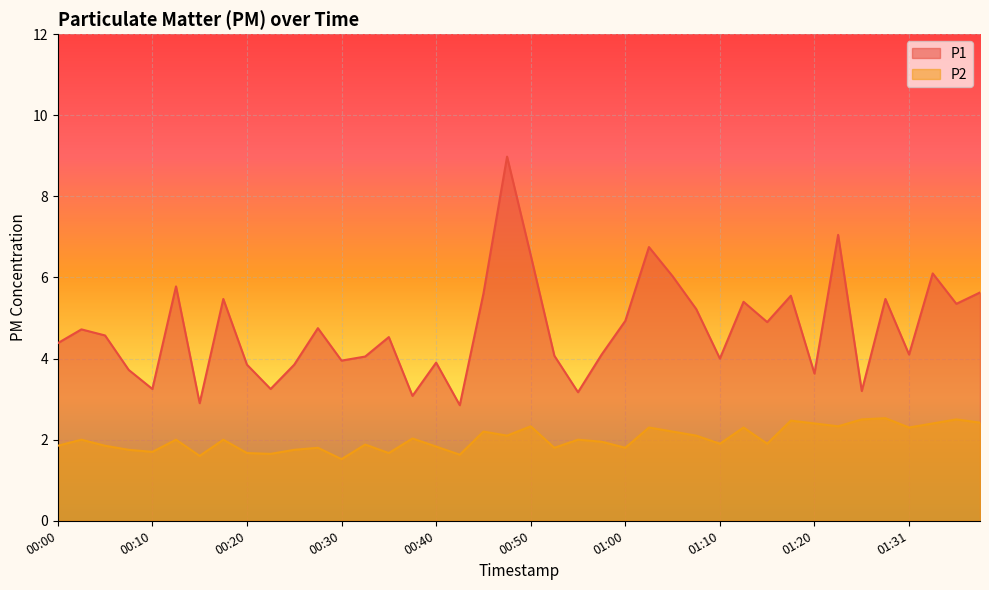

What is the greatest value displayed?

9.0